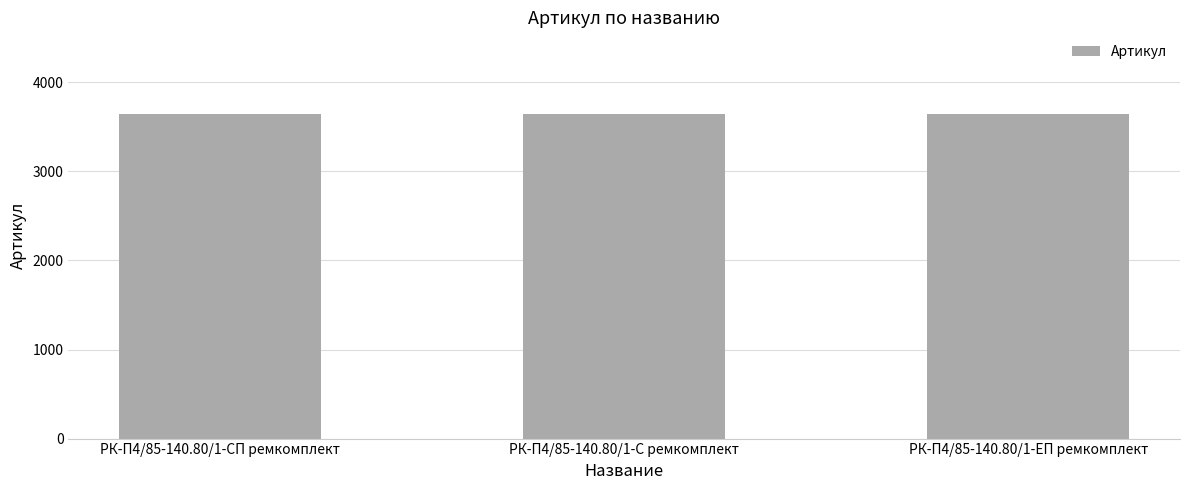

What is the ratio of the value at РК-П4/85-140.80/1-ЕП ремкомплект to the value at РК-П4/85-140.80/1-С ремкомплект?

1.0